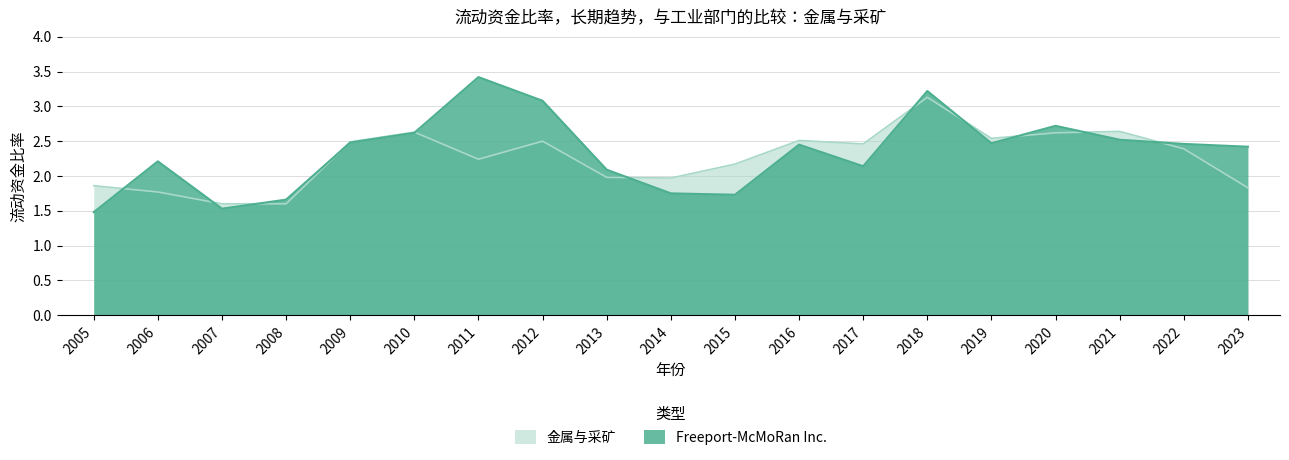

Which has a higher value, 2017 or 2010?

2010